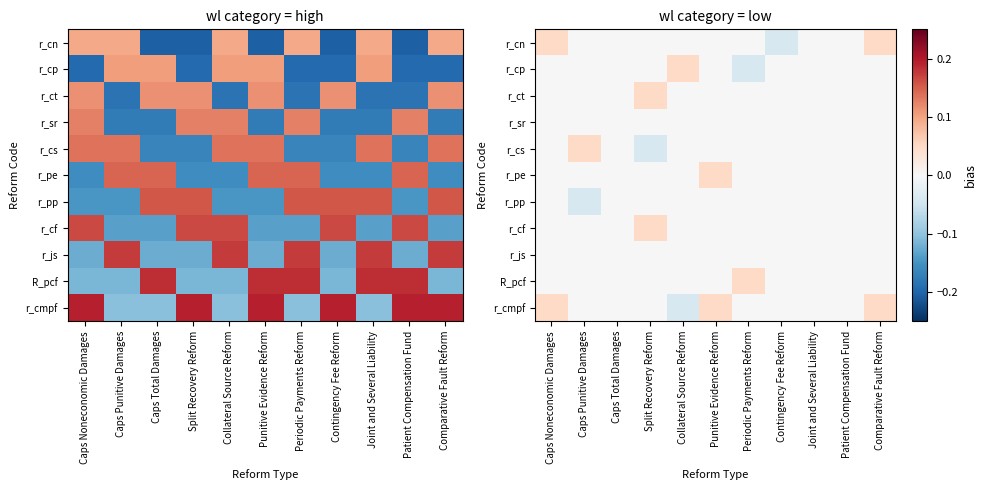

Is it true that r_cmpf equals 0.0 at Contingency Fee Reform?

False